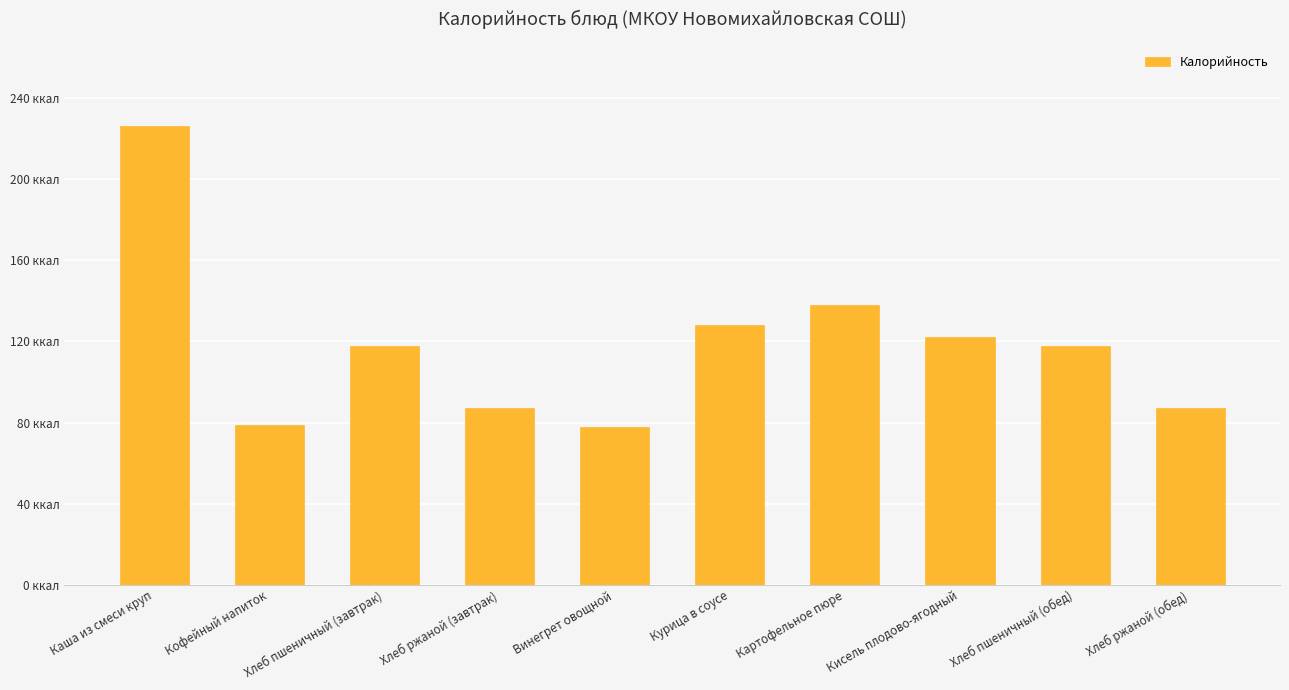

Which category has the lowest value across all series?

Винегрет овощной